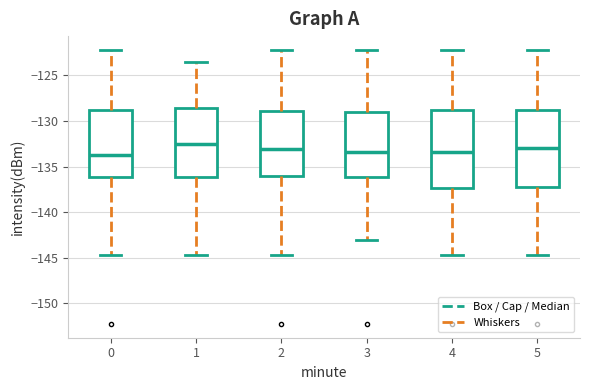

Reading left to right, read every box against the y-axis: the position of its median line, the range the box covers, and the ends of its whiskers. The values are not printed on the chart, so give them approximately, as read against the axis.

0: median -133.5, box -136.0 to -129.0, whiskers -144.5 to -122.0
1: median -132.5, box -136.0 to -128.5, whiskers -144.5 to -123.5
2: median -133.0, box -136.0 to -129.0, whiskers -144.5 to -122.0
3: median -133.5, box -136.0 to -129.0, whiskers -143.0 to -122.0
4: median -133.5, box -137.5 to -129.0, whiskers -144.5 to -122.0
5: median -133.0, box -137.5 to -129.0, whiskers -144.5 to -122.0